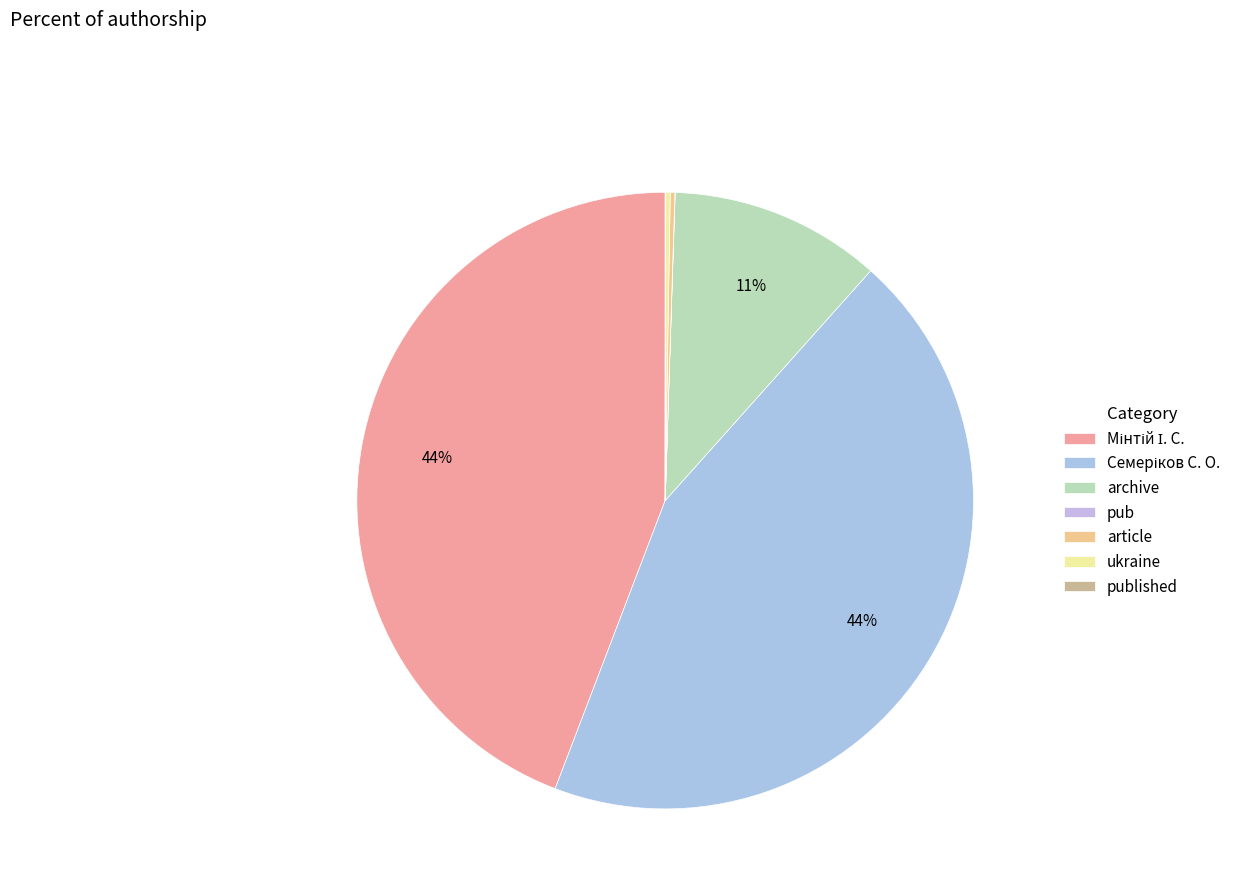

True or false: ukraine accounts for 0% of the total.

True